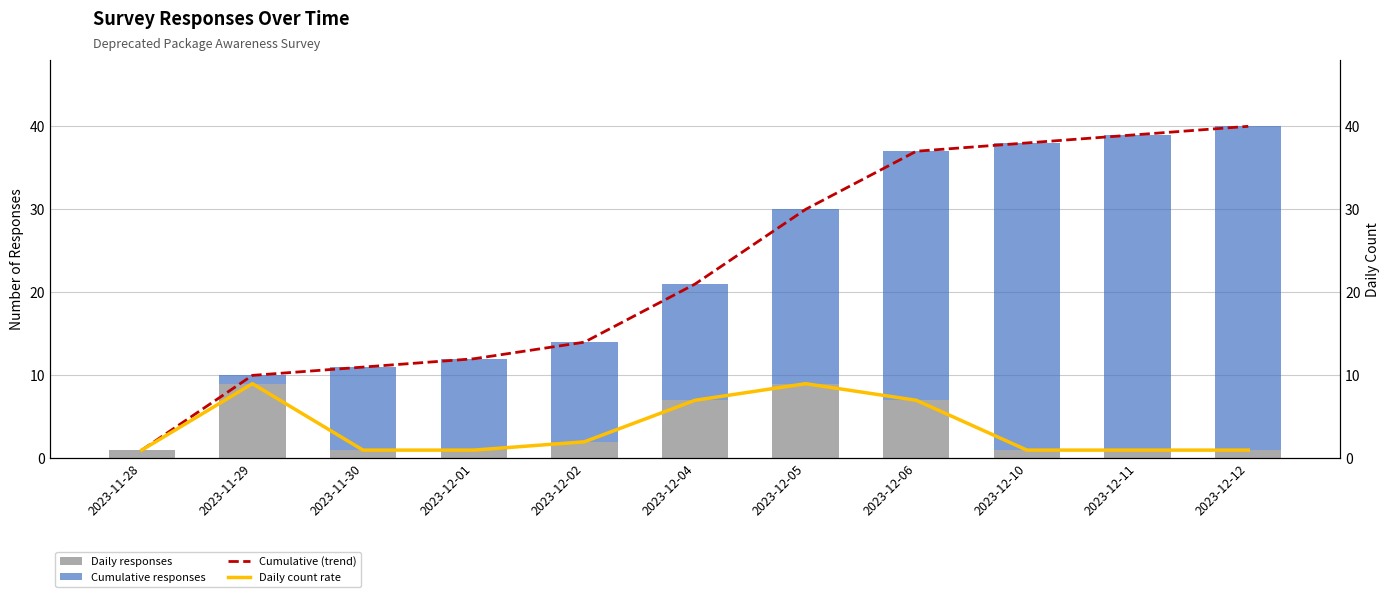

What is the value of the Daily count rate bar at the 8th from the left?

7